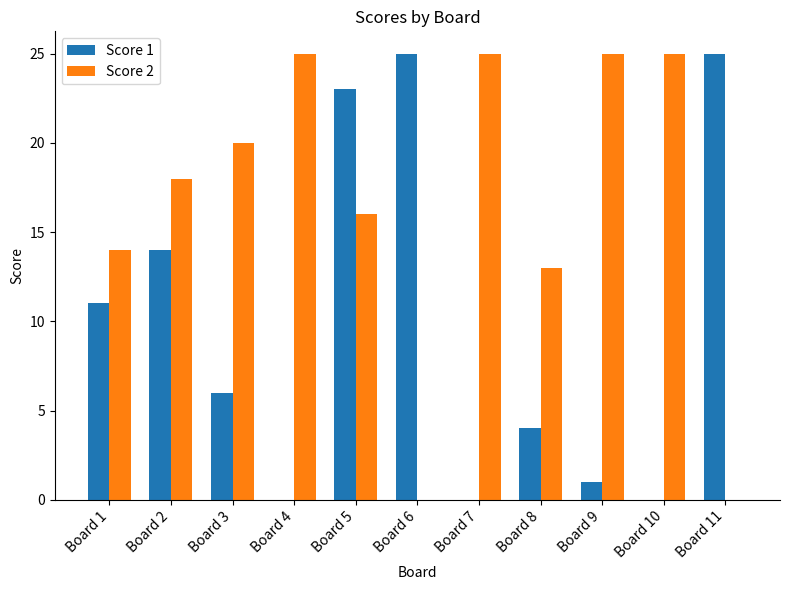

Reading left to right, transcribe all the data shown in this chart.

Score 1: 11	14	6	0	23	25	0	4	1	0	25
Score 2: 14	18	20	25	16	0	25	13	25	25	0